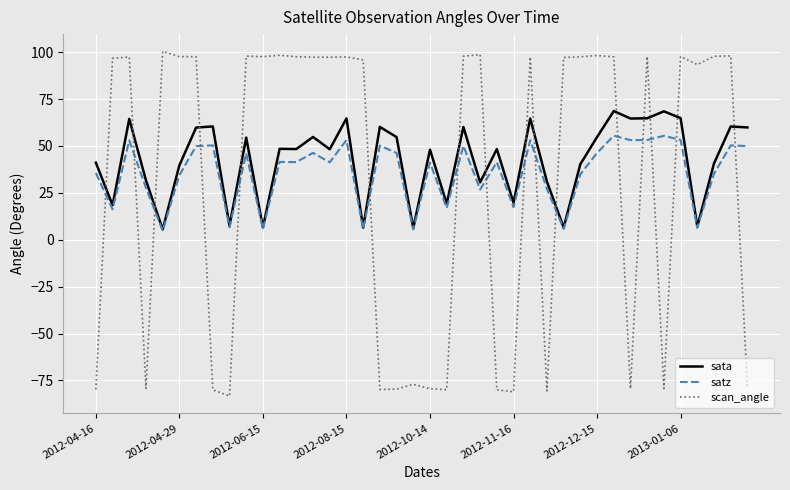

How many times do scan_angle and satz cross each other?

16